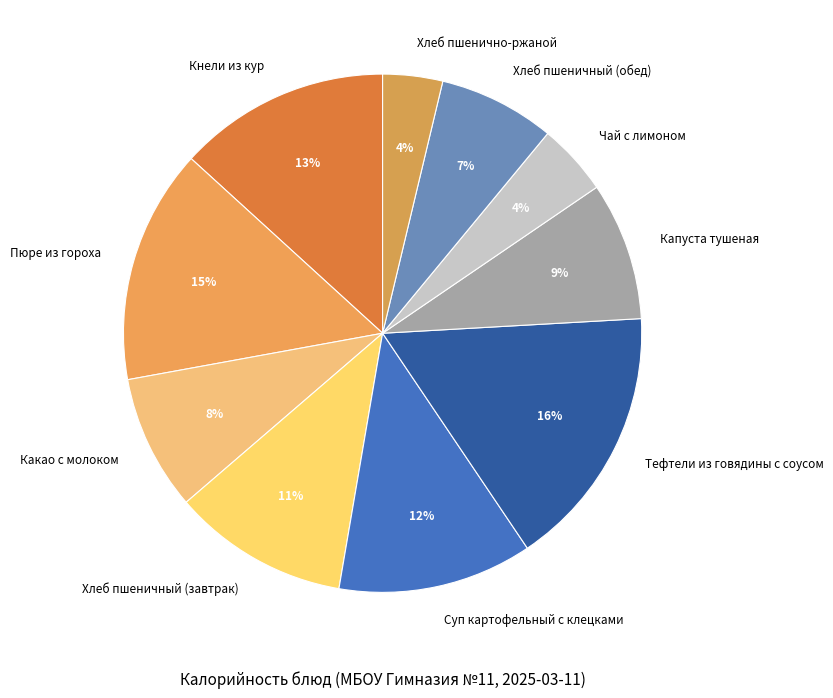

To the nearest percent, what percentage of the pie is Хлеб пшеничный (обед)?

7%